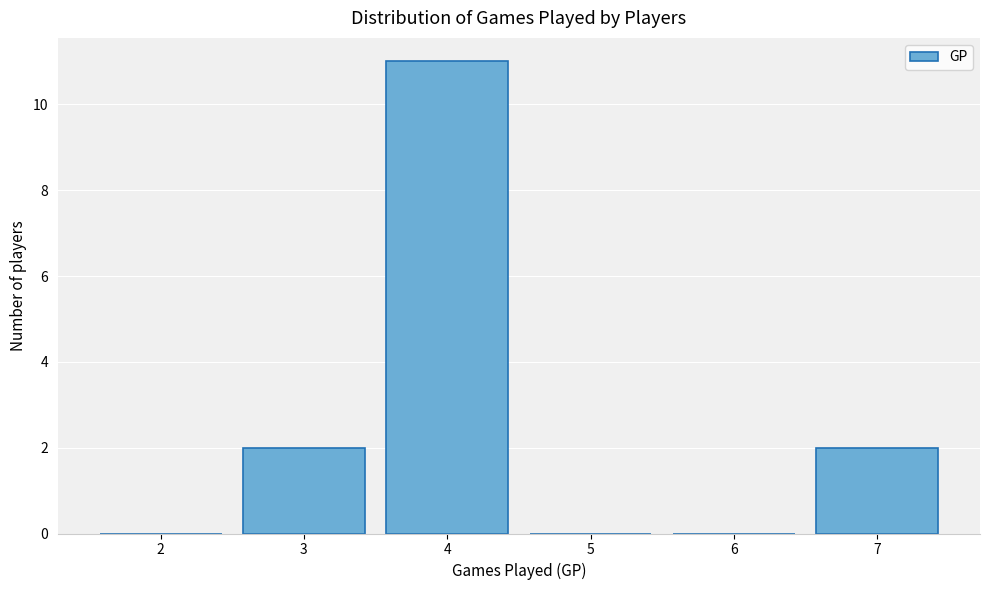

Reading left to right, extract all data points from this chart.

2=0	3=2	4=11	5=0	6=0	7=2